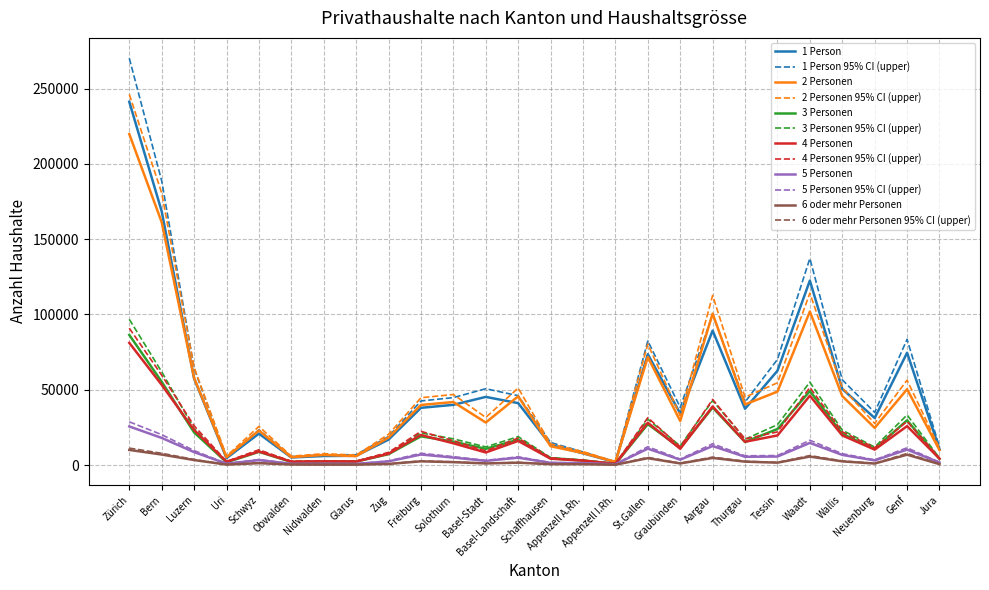

Which series has the largest range (max minus min)?

1 Person 95% CI (upper)